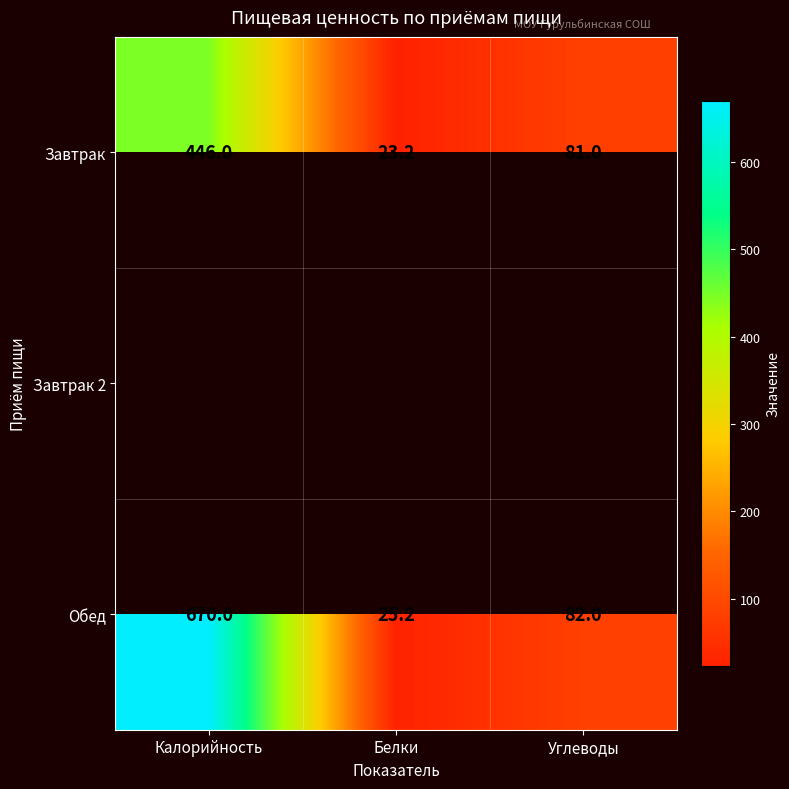

Count the number of categories in the chart.

3